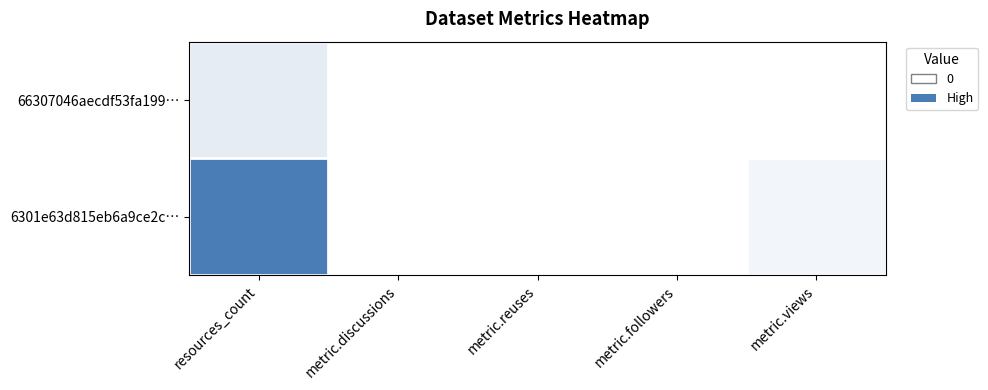

How many distinct data groups are displayed?

2